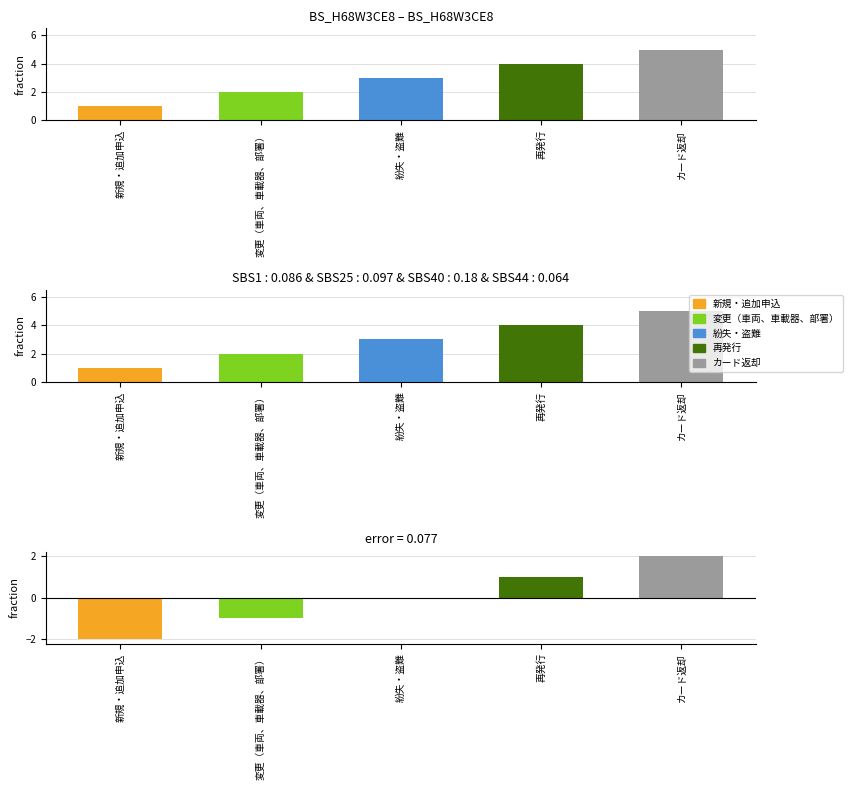

Approximately how many times larger is the value at 再発行 compared to 新規・追加申込?

4.0